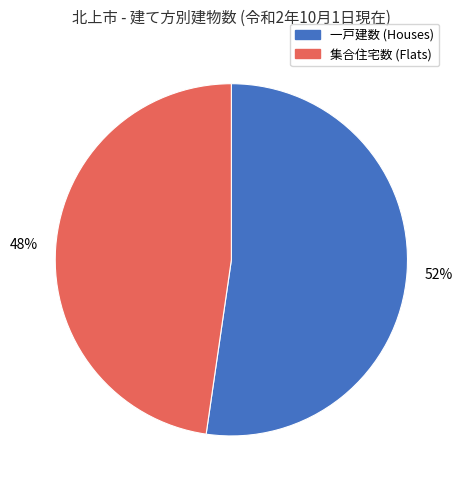

What is the ratio of the value at 集合住宅数 to the value at 一戸建数?

0.9